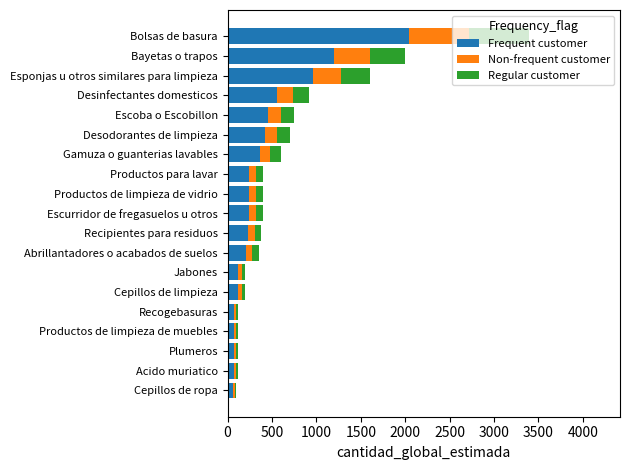

Which category has the highest value in the Frequent customer series?

Bolsas de basura